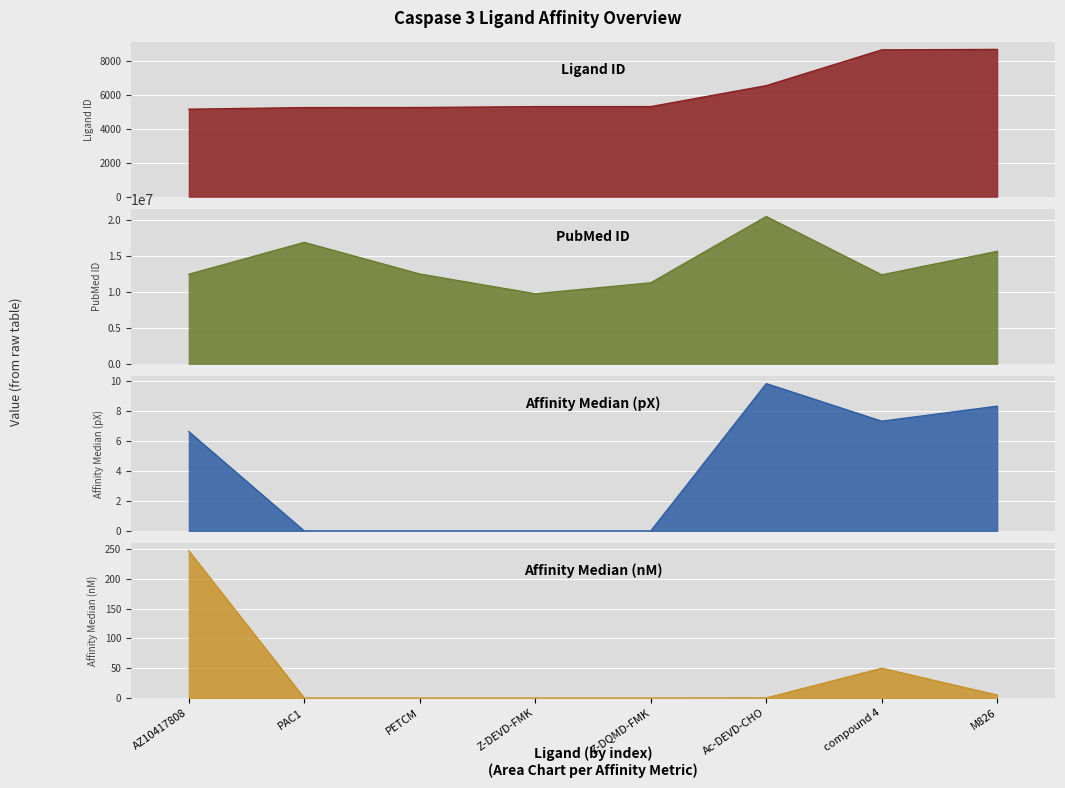

At which category is the sum across all series the highest?

Ac-DEVD-CHO